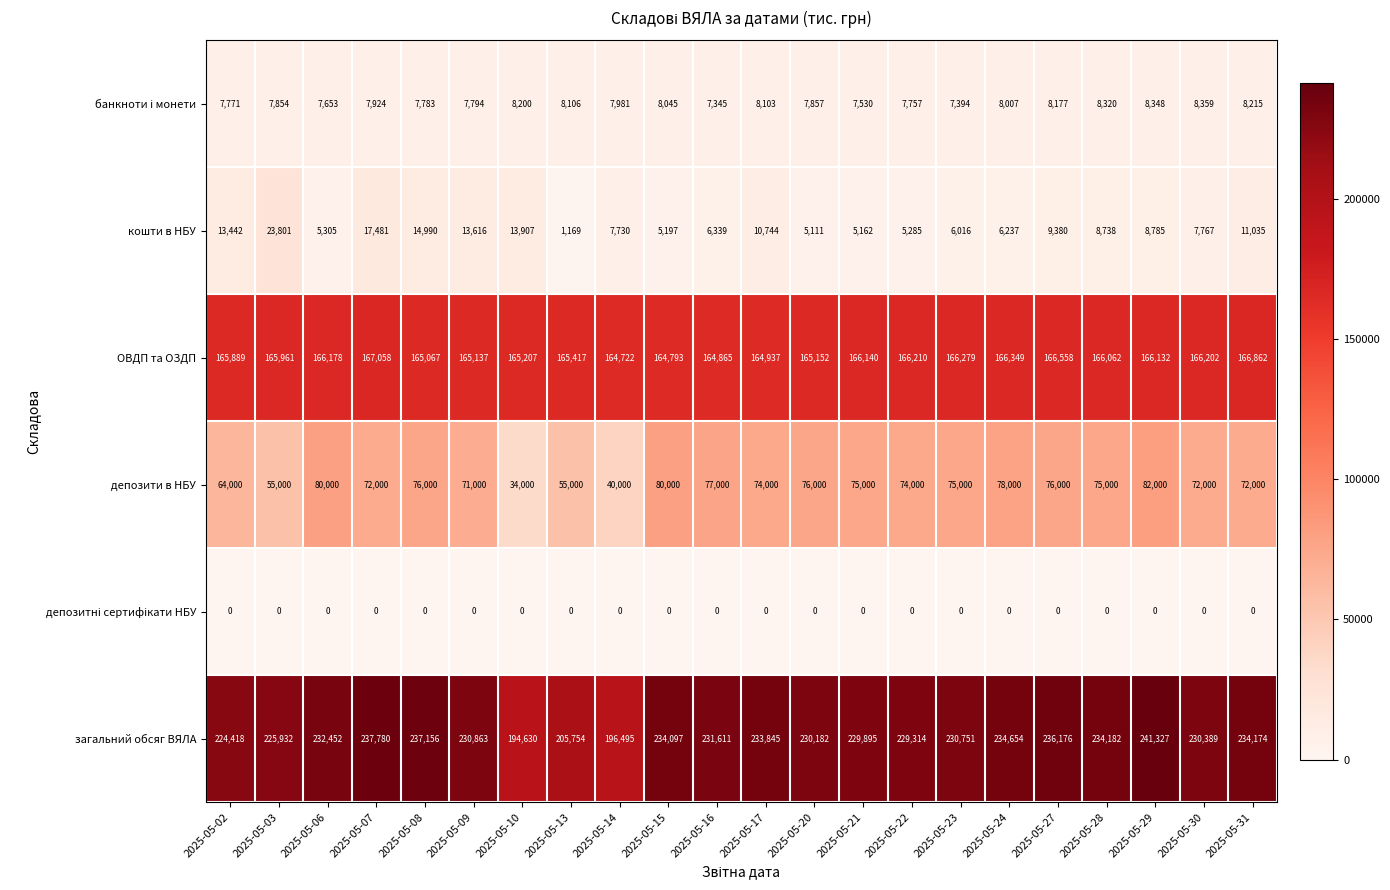

Where does the ОВДП та ОЗДП series first go above 166062?

2025-05-06